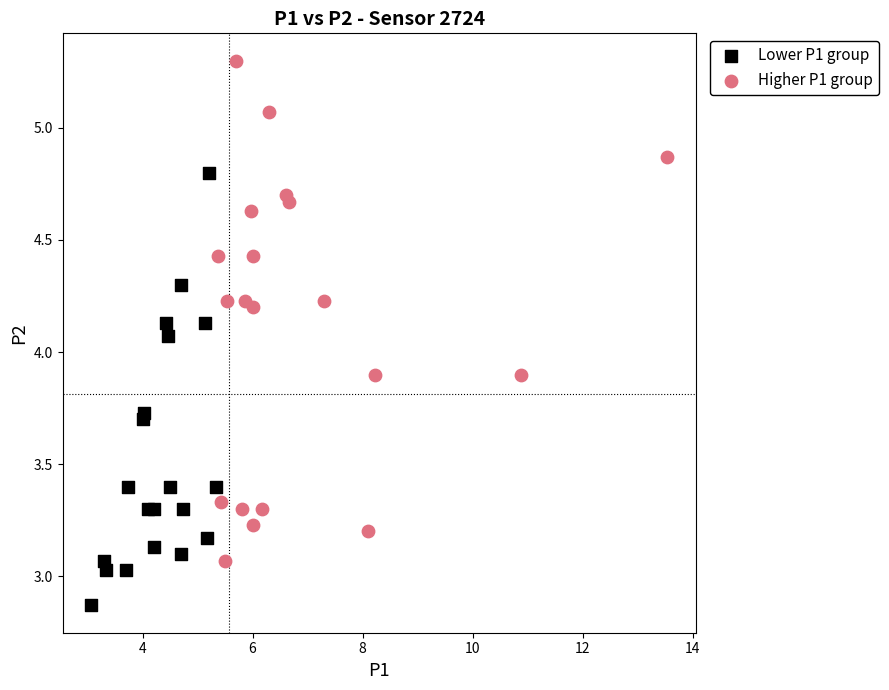

Which series contains the highest Y value?

Higher P1 group